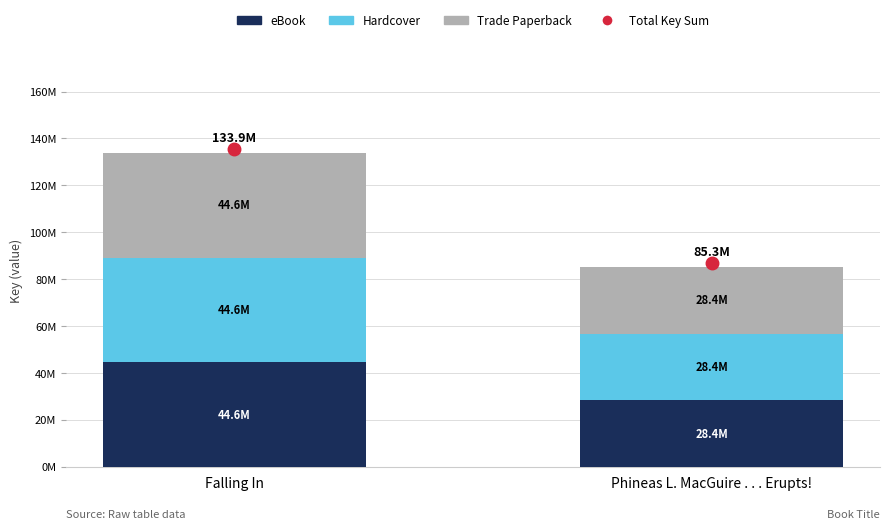

Does the chart contain stacked bars?

Yes